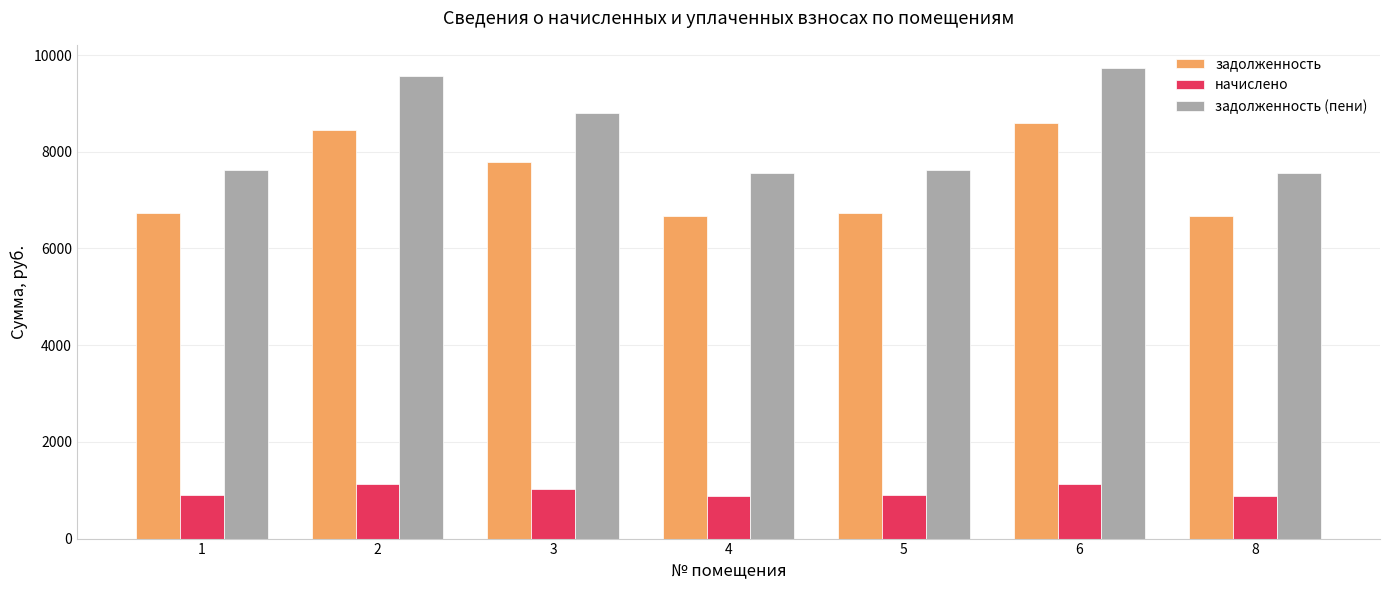

Are the bars horizontal?

No